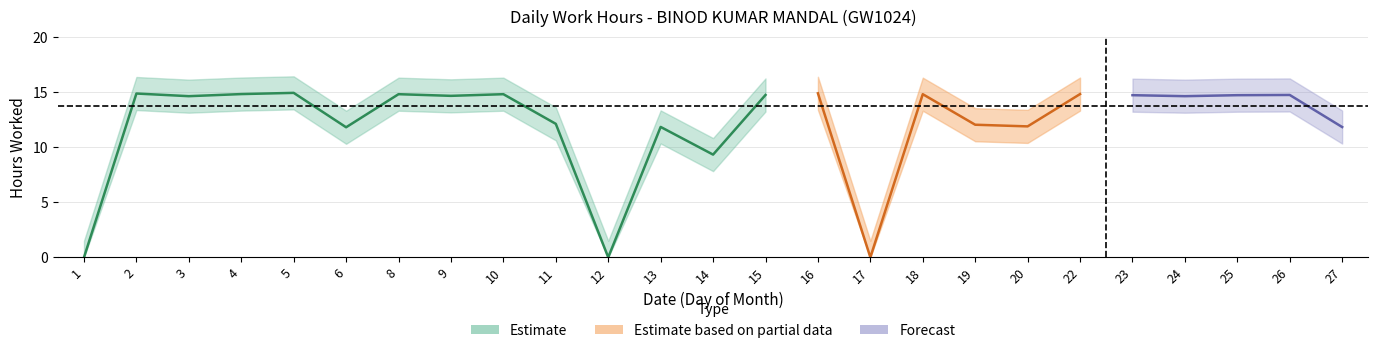

How many points are higher than both their immediate neighbors (excluding endpoints)?

9